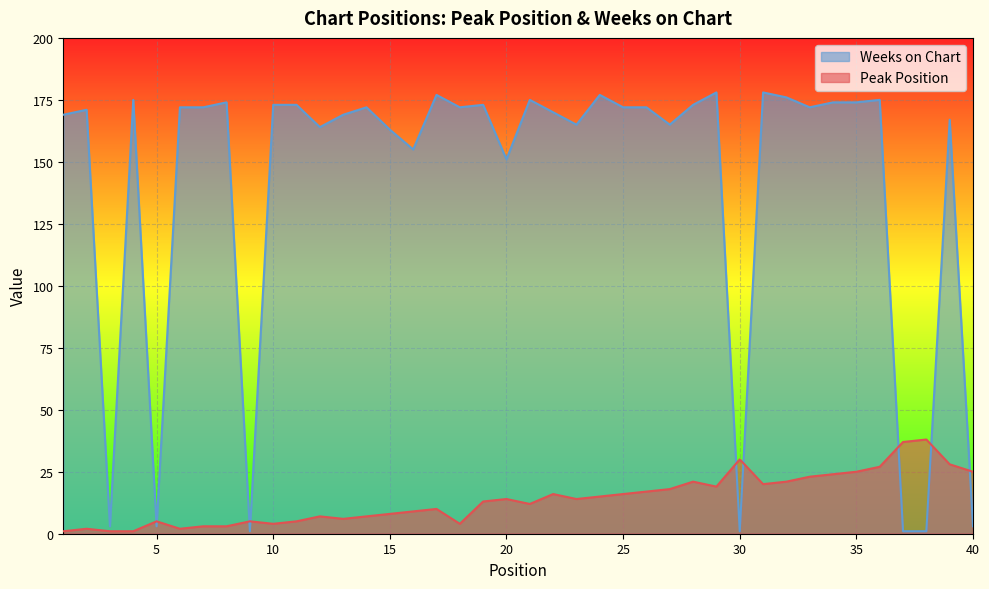

The value of Weeks on Chart at 33 is 172. True or false?

True